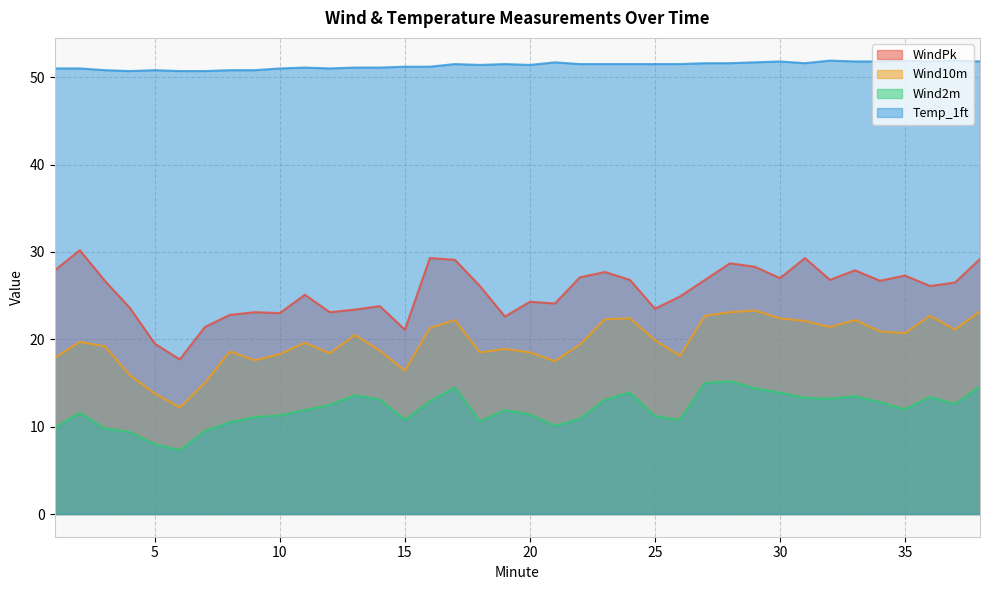

Between 28 and 16, which is larger?

16